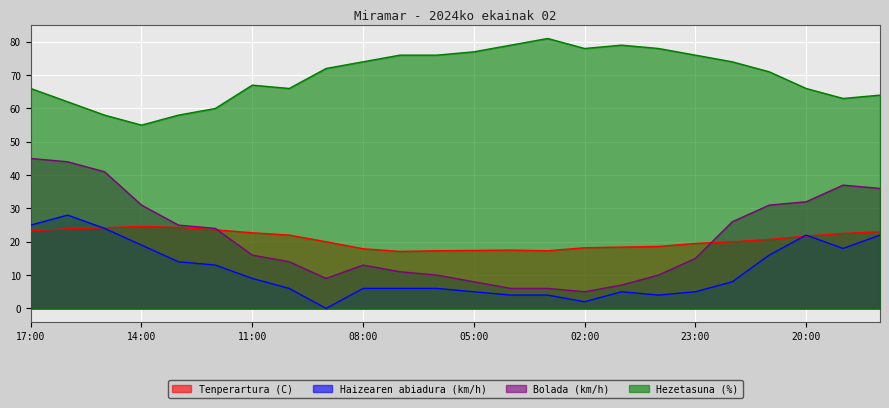

How many interior local valleys does the Haizearen abiadura (km/h) series have?

4